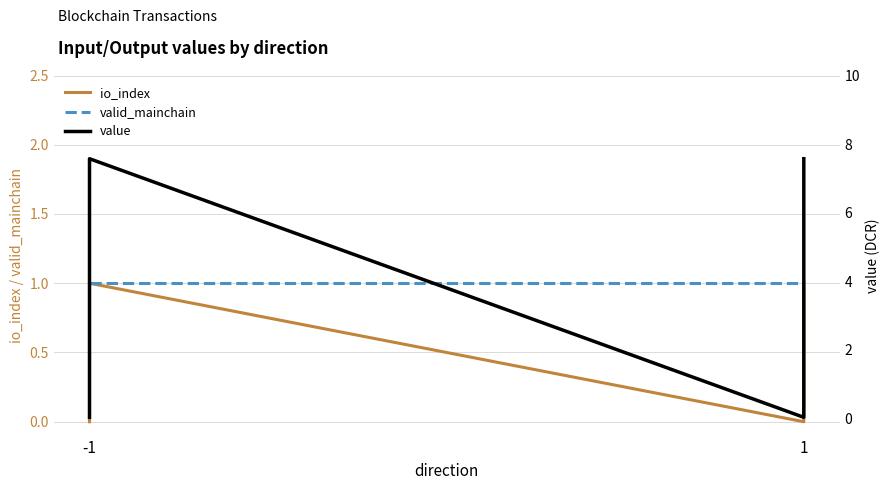

What is the average value of the io_index series?

0.5